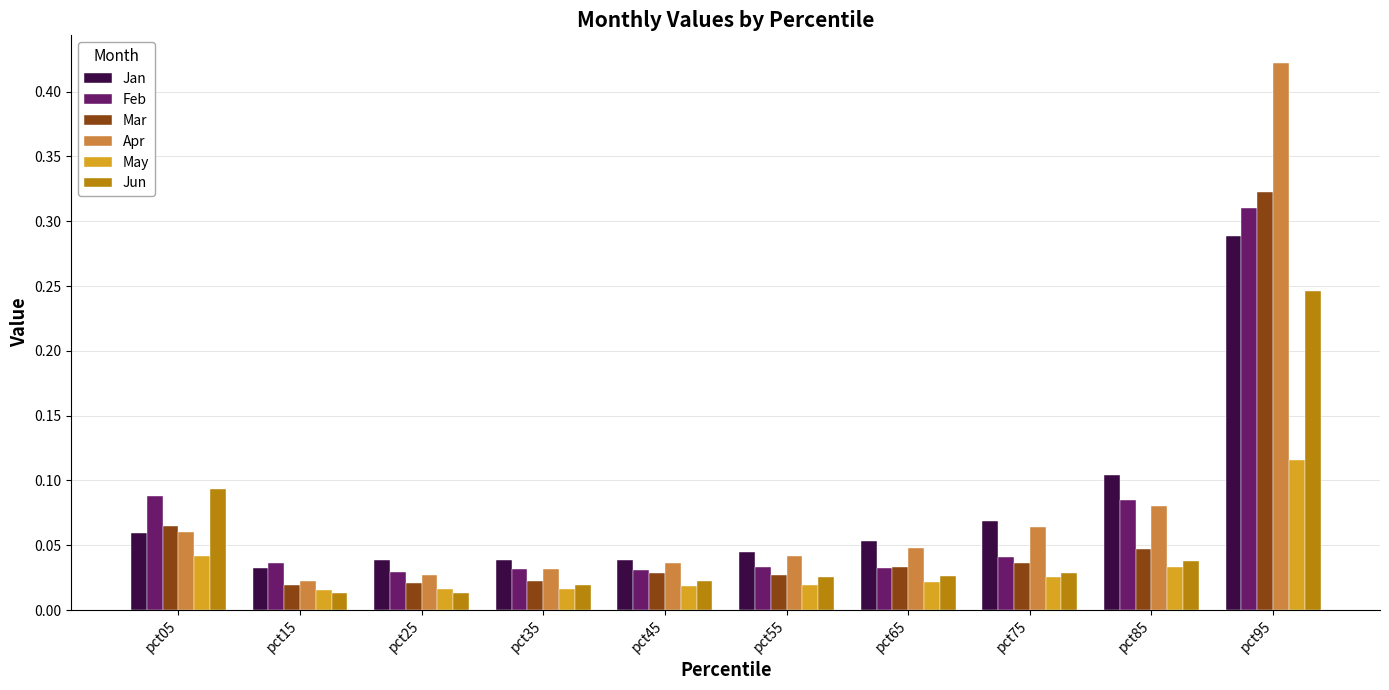

Count the number of categories in the chart.

10